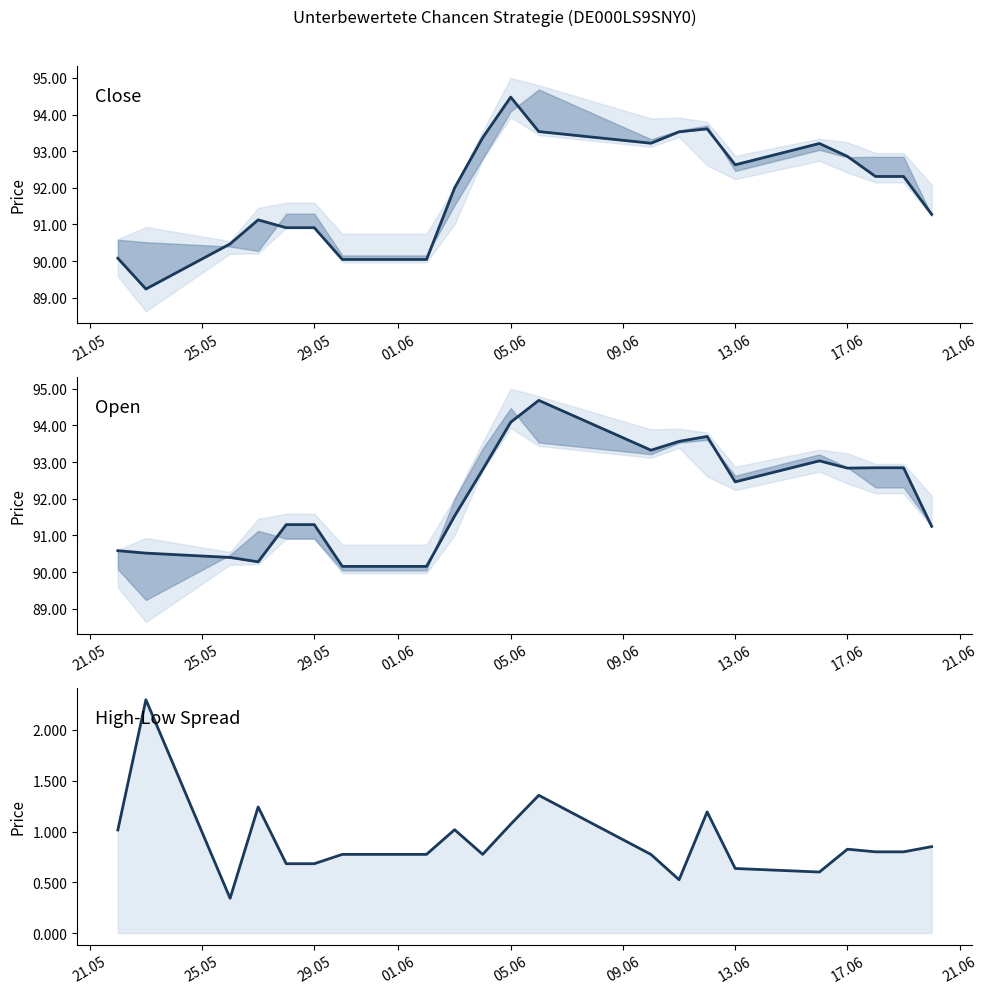

What is the smallest value displayed?

0.3